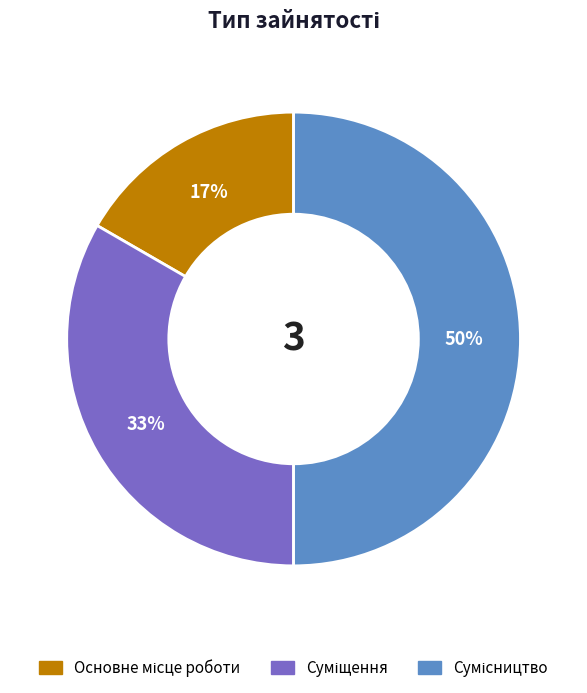

To the nearest percent, what is the difference between the largest and smallest slice percentages?

33%